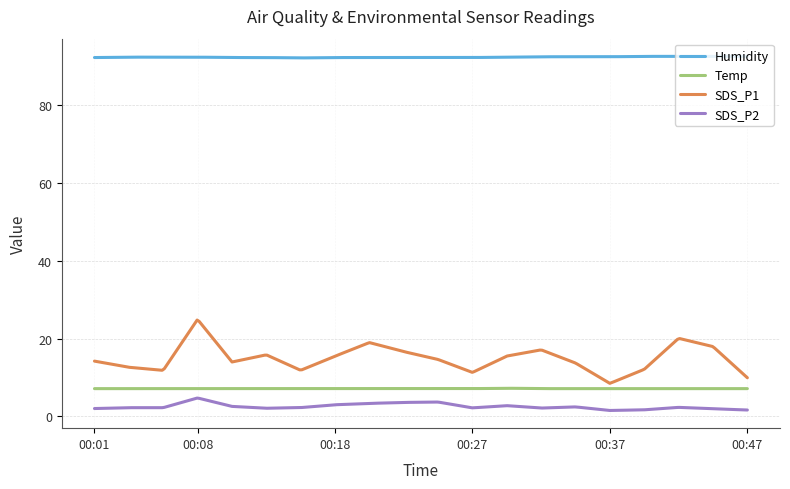

True or false: Temp and Humidity intersect in this chart.

False